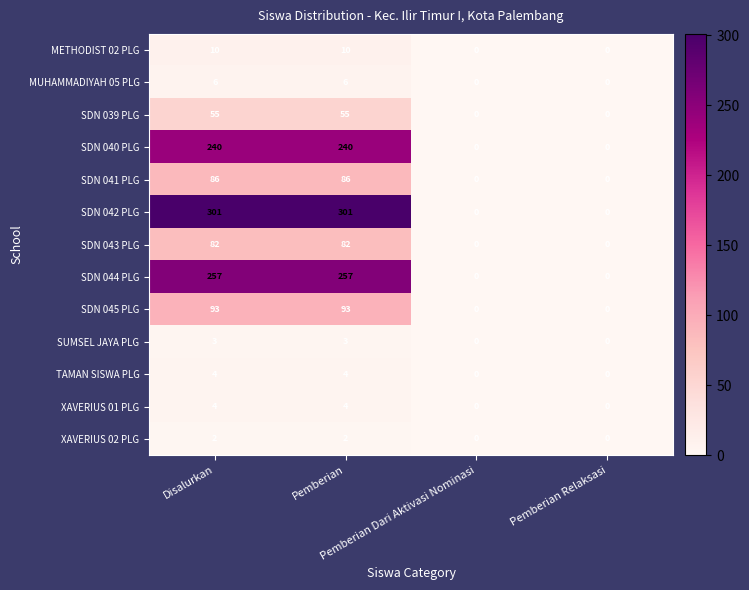

Which series has the largest total across all categories?

SDN 042 PLG